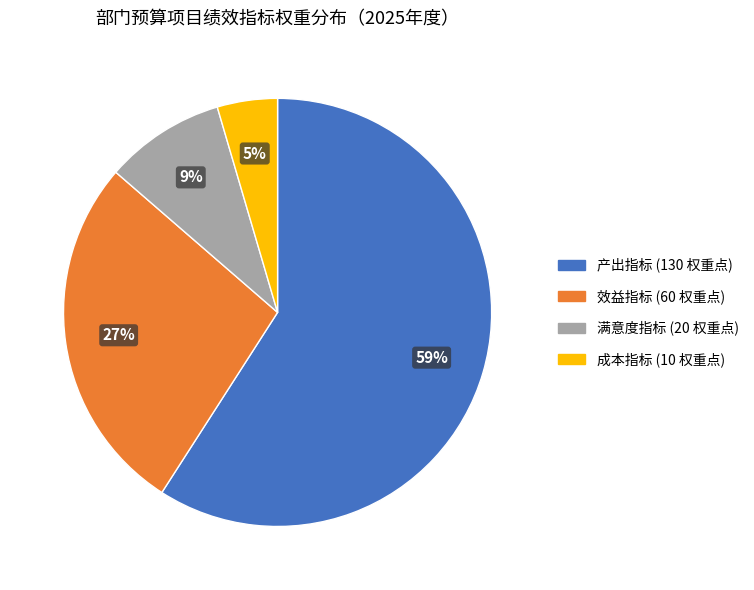

Rank the categories by value from lowest to highest.

成本指标, 满意度指标, 效益指标, 产出指标